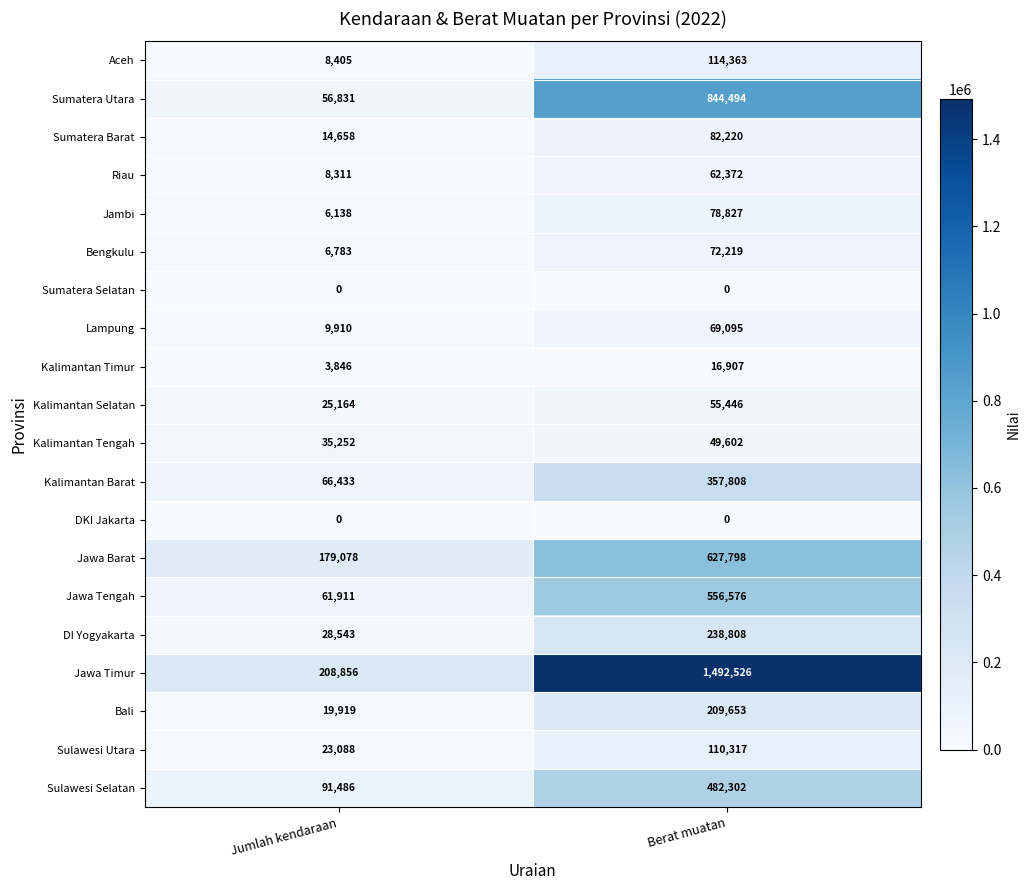

Which series has the largest range (max minus min)?

Jawa Timur